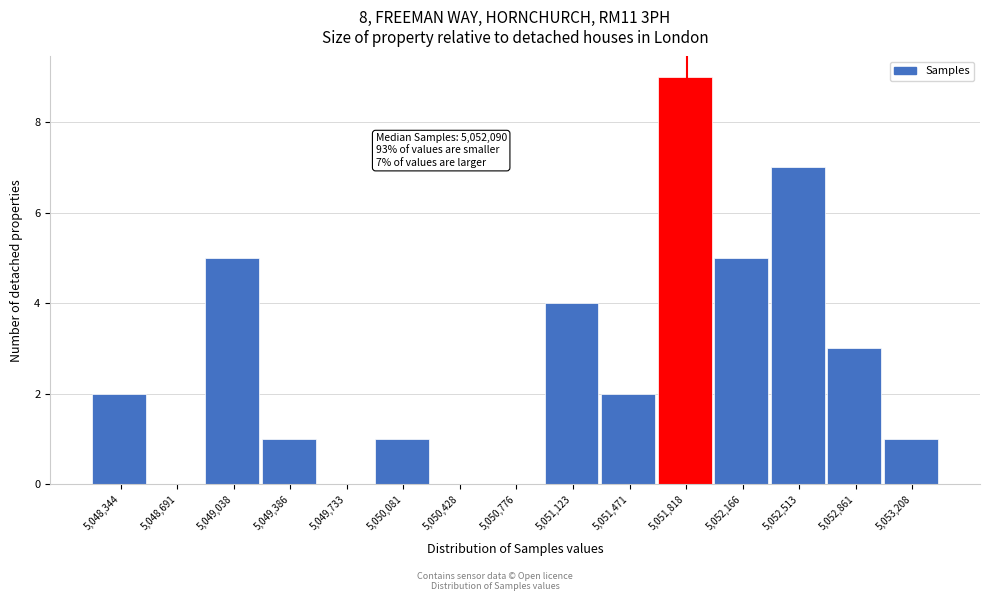

Reading right to left, extract all data points from this chart.

5,053,208=1	5,052,861=3	5,052,513=7	5,052,166=5	5,051,818=9	5,051,471=2	5,051,123=4	5,050,776=0	5,050,428=0	5,050,081=1	5,049,733=0	5,049,386=1	5,049,038=5	5,048,691=0	5,048,344=2